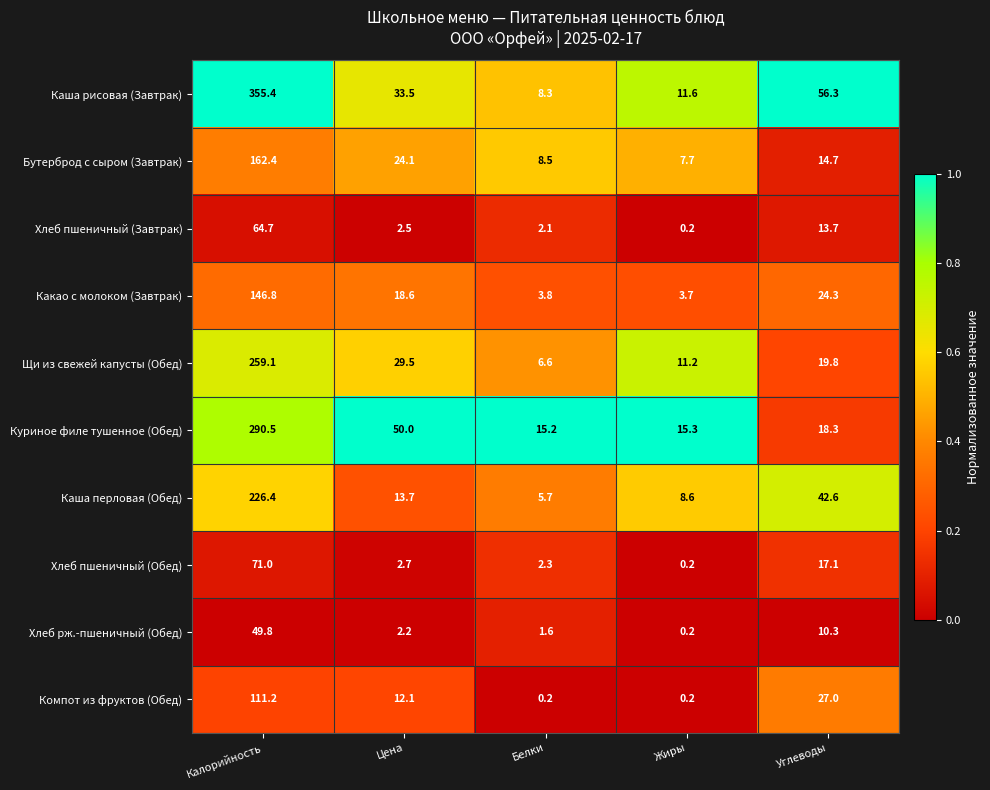

Is the value of Каша перловая (Обед) at Углеводы greater than the value of Компот из фруктов (Обед) at Калорийность?

No